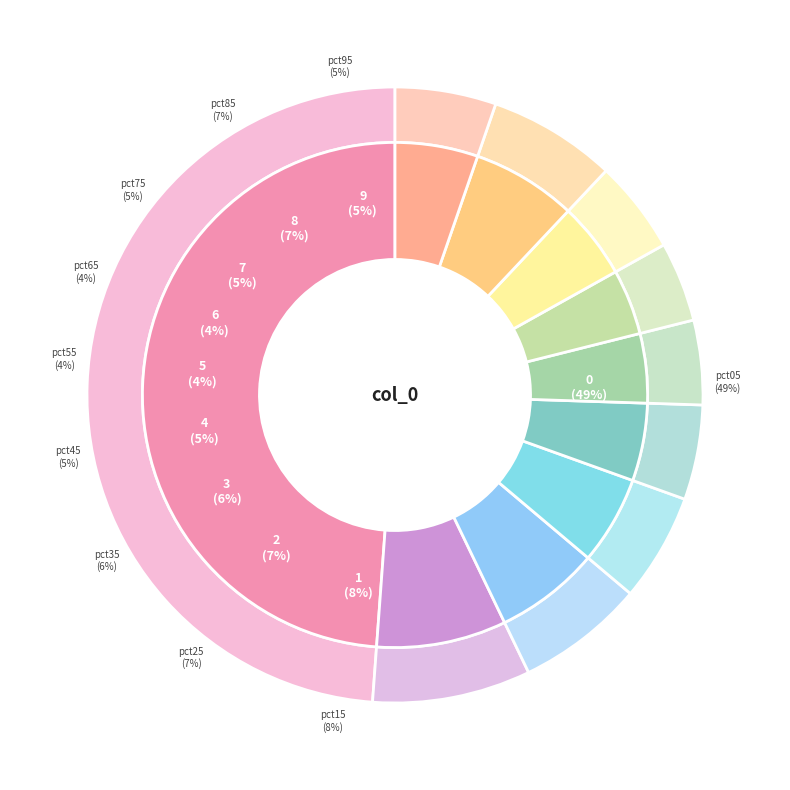

How many segments does this pie chart have?

10